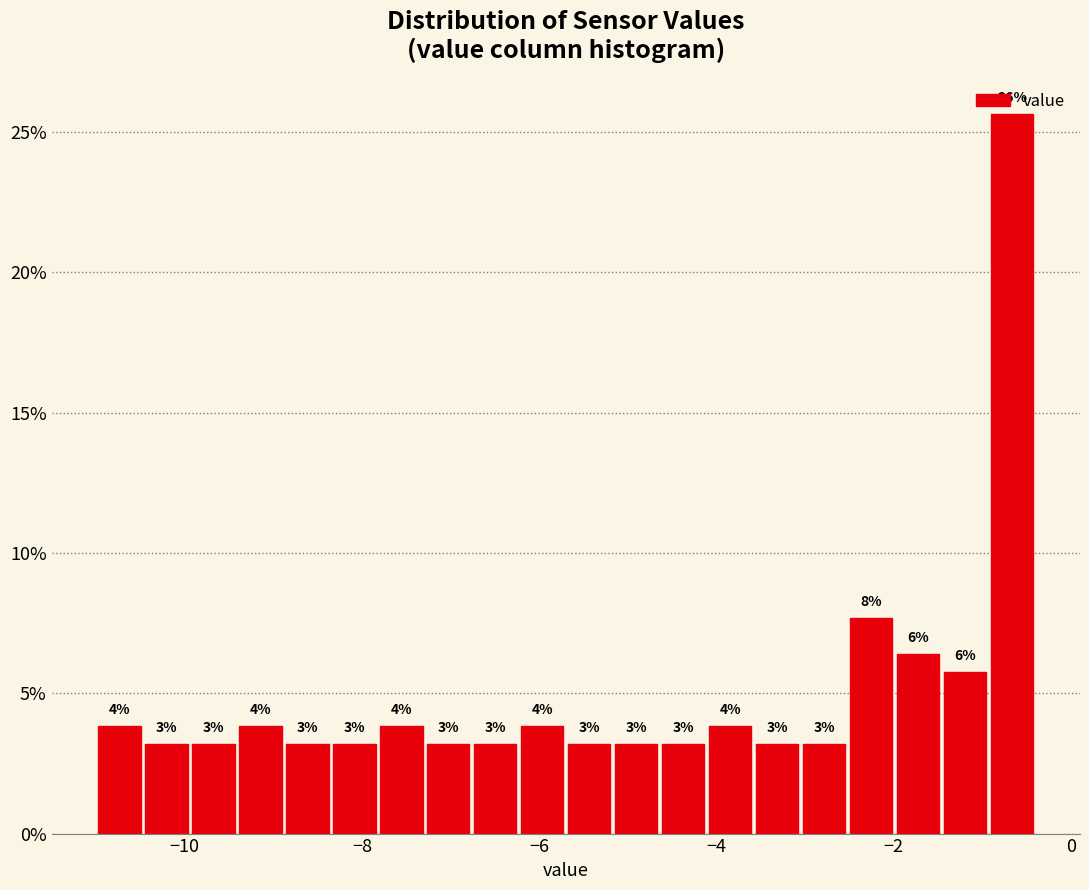

Read against the x-axis, roughly where is the centre of the tallest bar?

-0.6